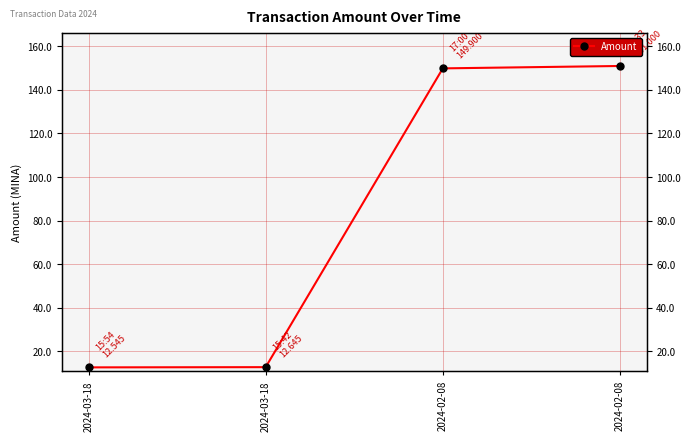

What is the maximum value shown in the chart?

151.0